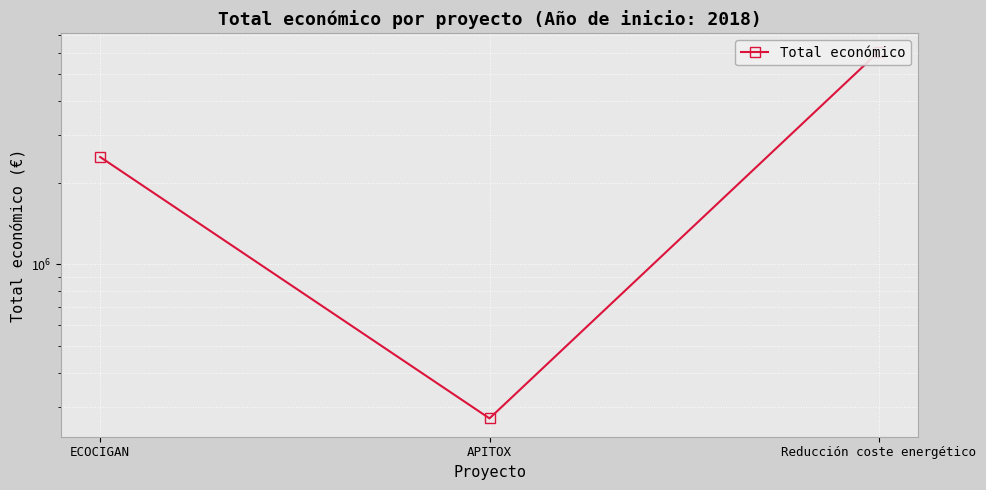

True or false: the data shows 4372436 at ECOCIGAN.

False